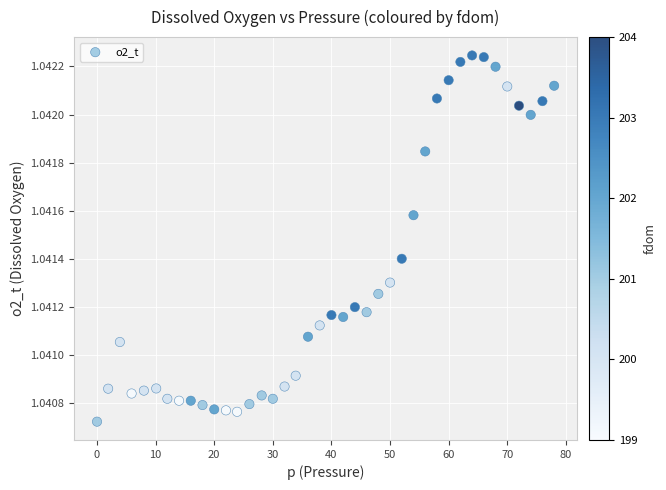

Count the number of points in this scatter plot.

40